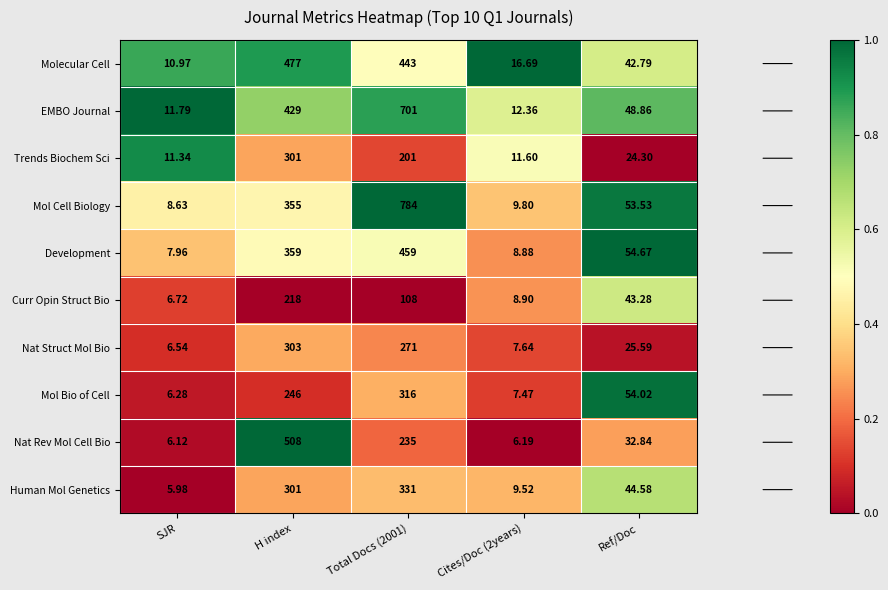

Which series has the largest range (max minus min)?

Mol Cell Biology